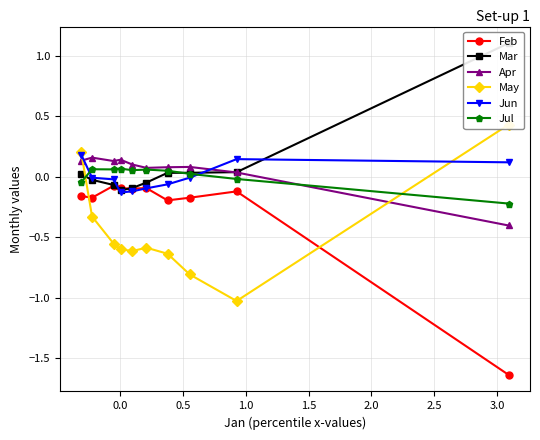

At how many categories does at least one series exceed 0?

10